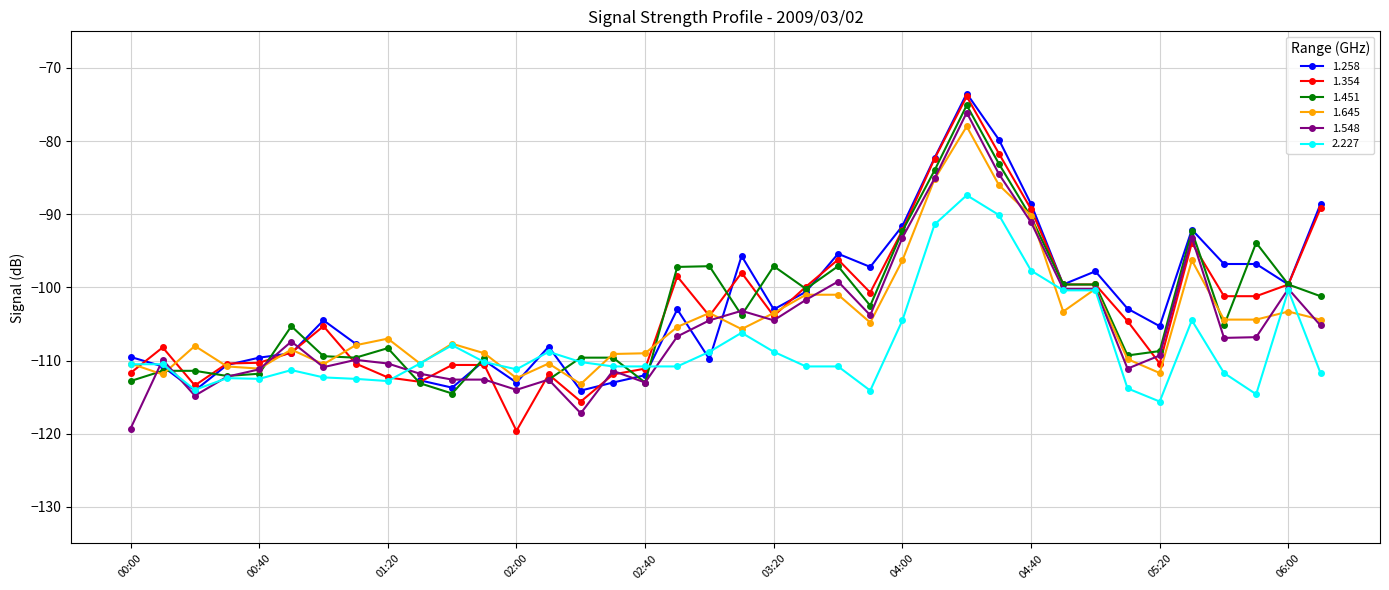

How many interior local peaks does the 1.354 series have?

8